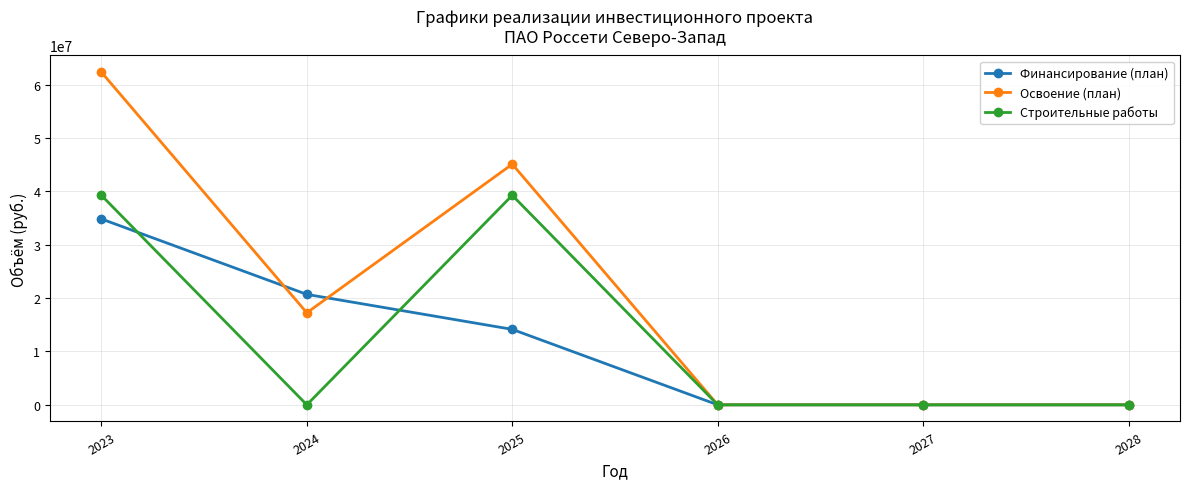

Reading left to right, what are all the values shown in this chart?

Финансирование (план): 2023=34855528	2024=20707405	2025=14148123	2026=0	2027=0	2028=0
Освоение (план): 2023=62379607	2024=17256171	2025=45123436	2026=0	2027=0	2028=0
Строительные работы: 2023=39284611	2024=0	2025=39284611	2026=0	2027=0	2028=0